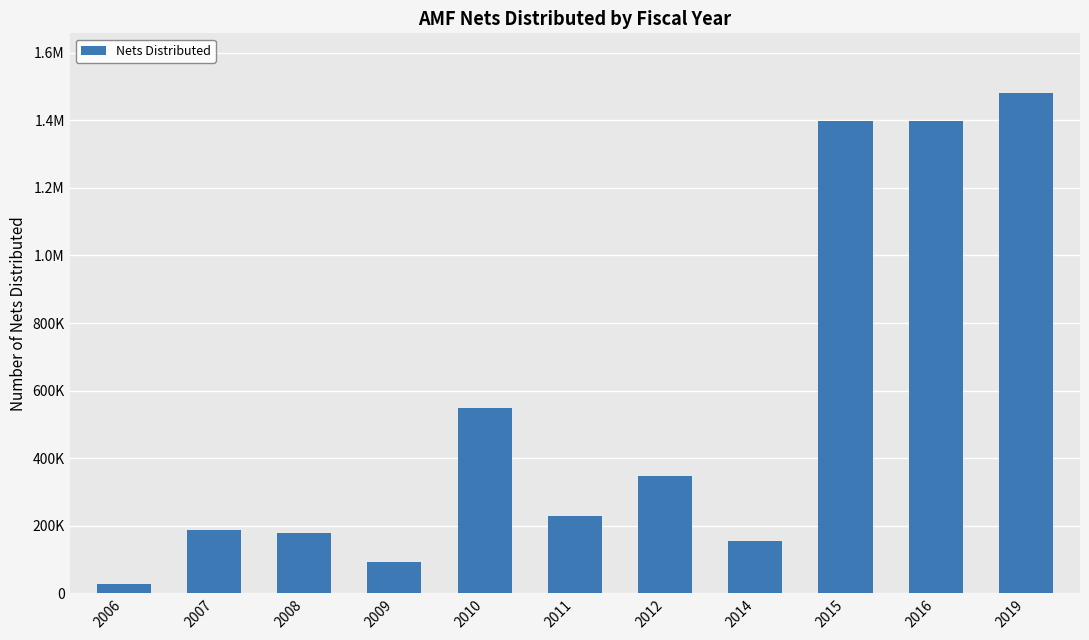

What is the value of the 5th bar from the left?

548800